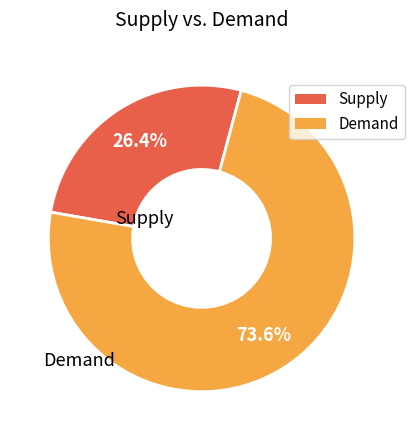

Is there any slice that represents more than half of the pie?

Yes